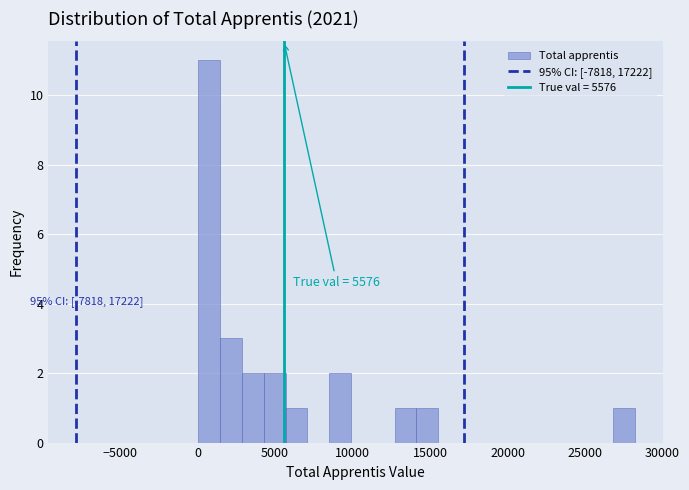

Around what value on the x-axis is the tallest bar? Give the approximate position of its centre, as read against the axis.

500